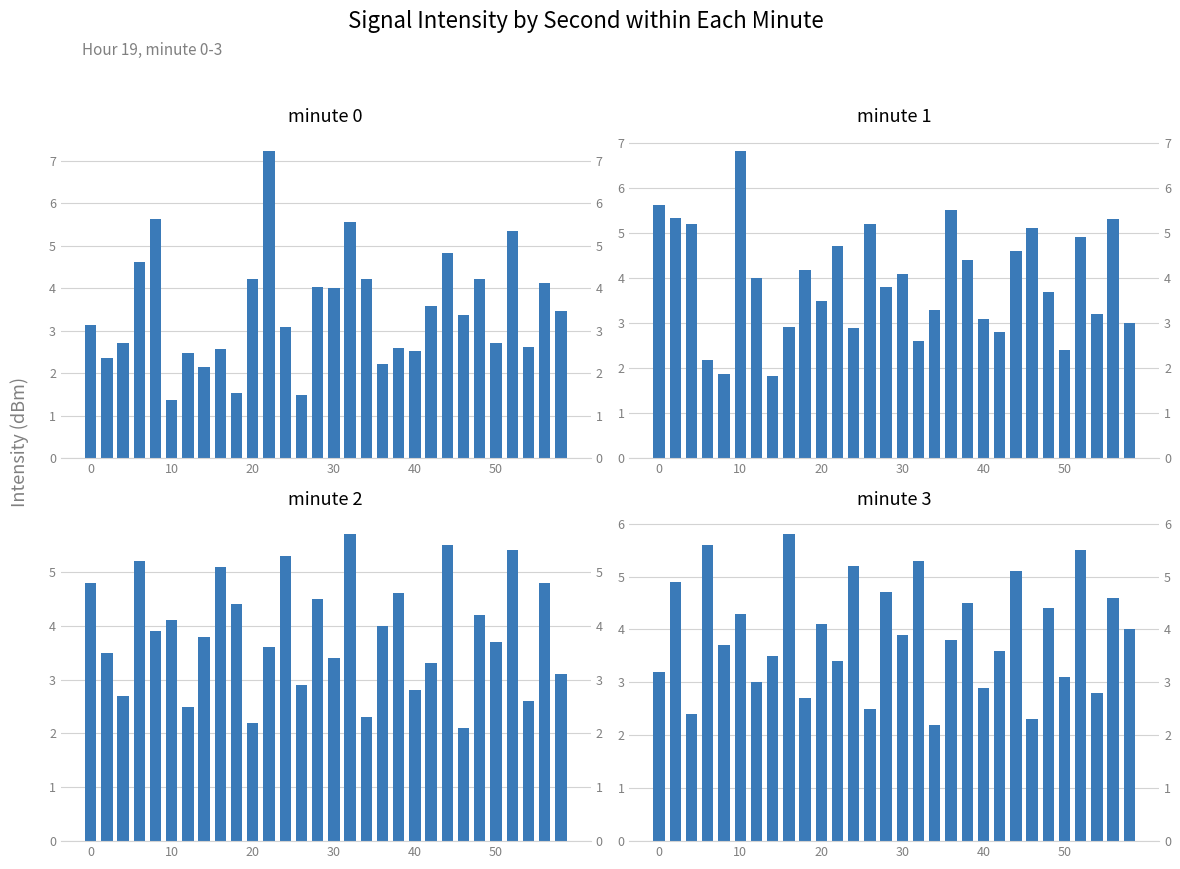

The value of minute 1 at 23 is 5.1. True or false?

True